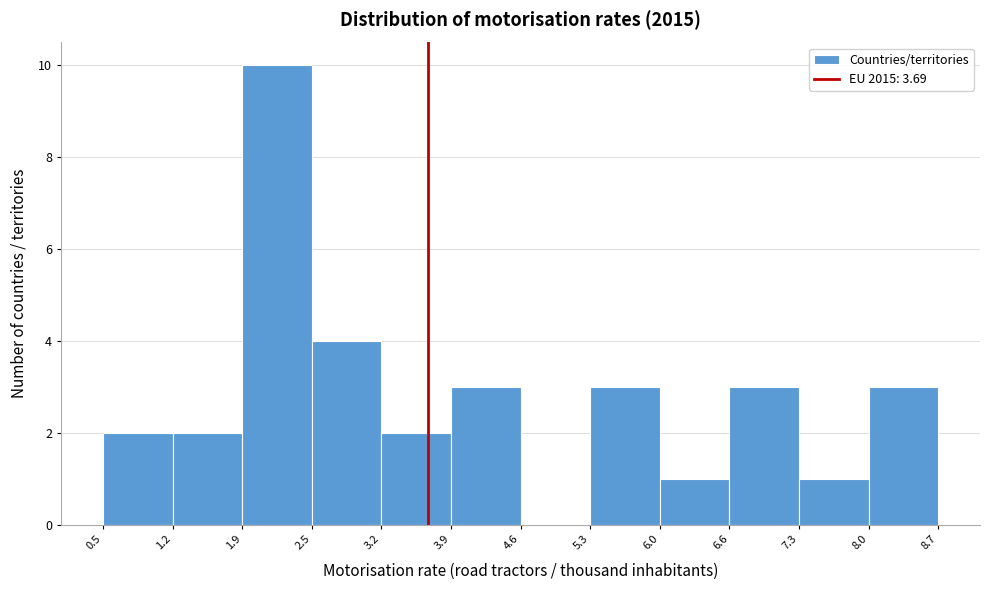

Reading left to right, list every bar in this chart as the range it spans on the x-axis followed by its height. The values are not printed on the chart, so give them approximately, as read against the axis.

0.5 to 1.2: 2
1.2 to 1.9: 2
1.9 to 2.5: 10
2.5 to 3.2: 4
3.2 to 3.9: 2
3.9 to 4.6: 3
4.6 to 5.3: 0
5.3 to 6.0: 3
6.0 to 6.6: 1
6.6 to 7.3: 3
7.3 to 8.0: 1
8.0 to 8.7: 3